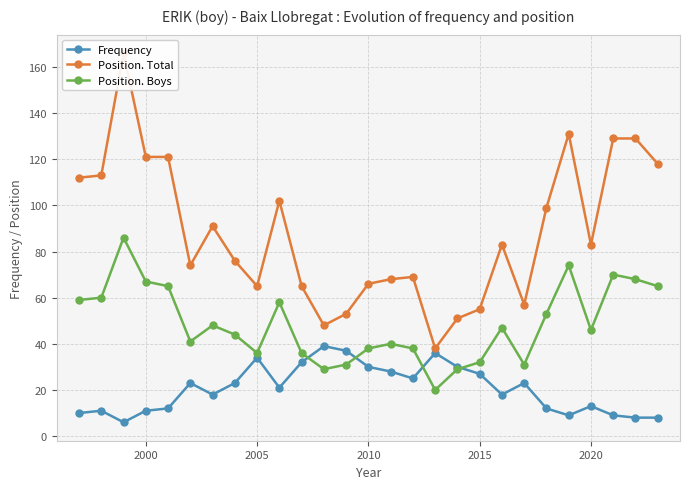

What is the value of the Position. Boys point at the 27th from the left?

65